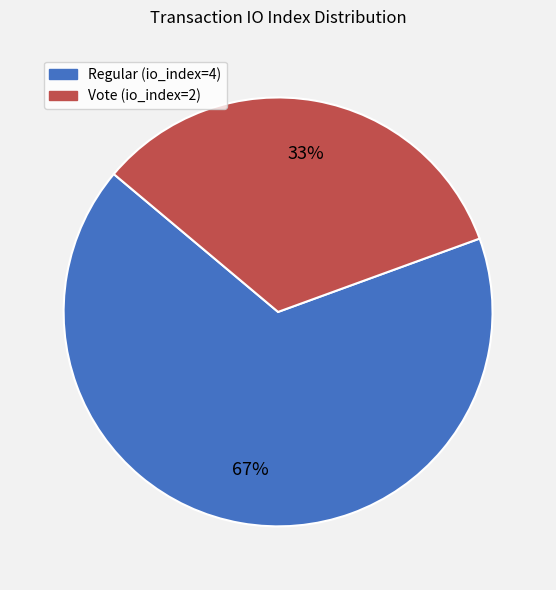

Do Regular (io_index=4) and Vote (io_index=2) together represent more than half of the pie?

Yes